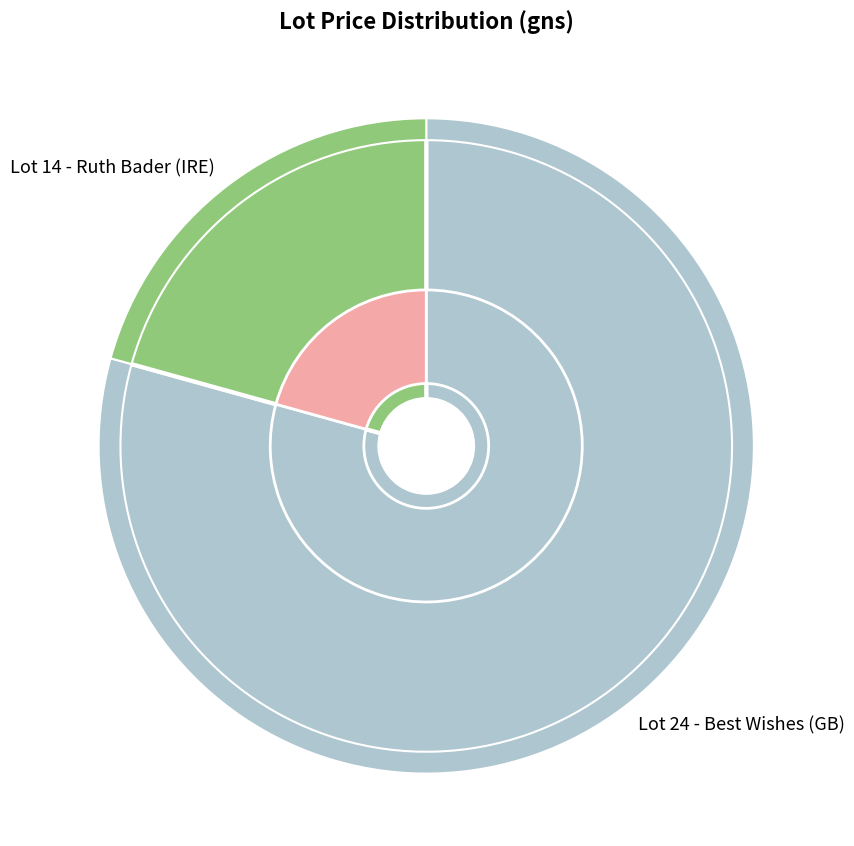

Rank the categories by value from lowest to highest.

Lot 14 - Ruth Bader (IRE), Lot 24 - Best Wishes (GB)